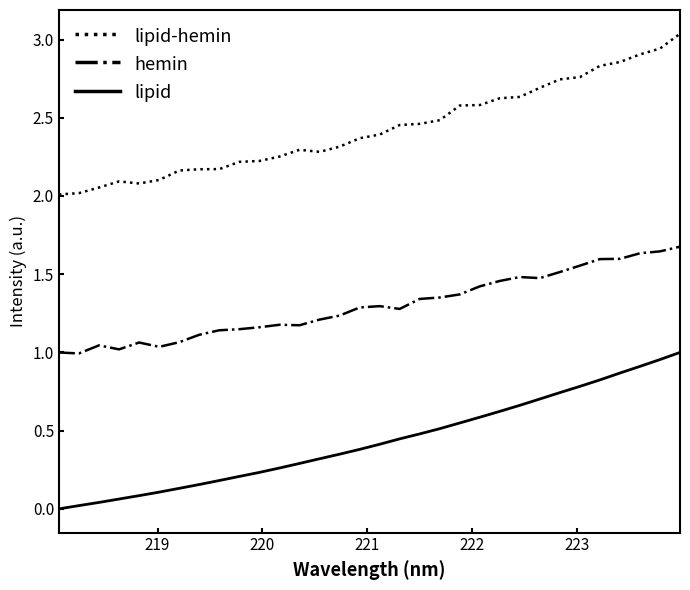

List the series in order of their peak value, lowest first.

lipid, hemin, lipid-hemin